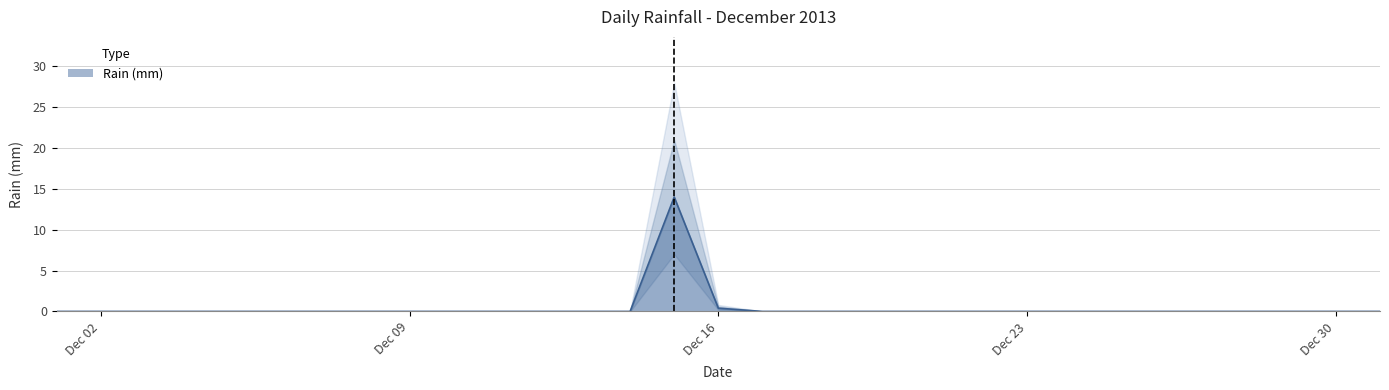

Which label corresponds to the smallest value in the chart?

2013-12-01